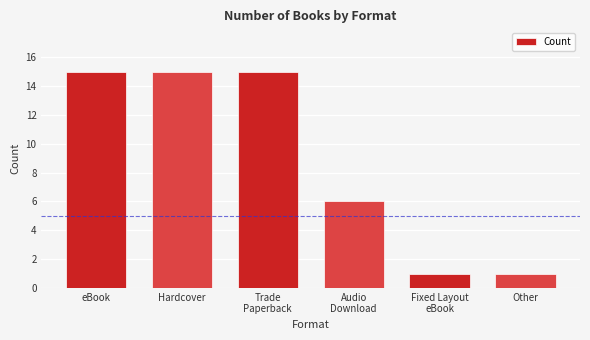

Are the bars horizontal?

No